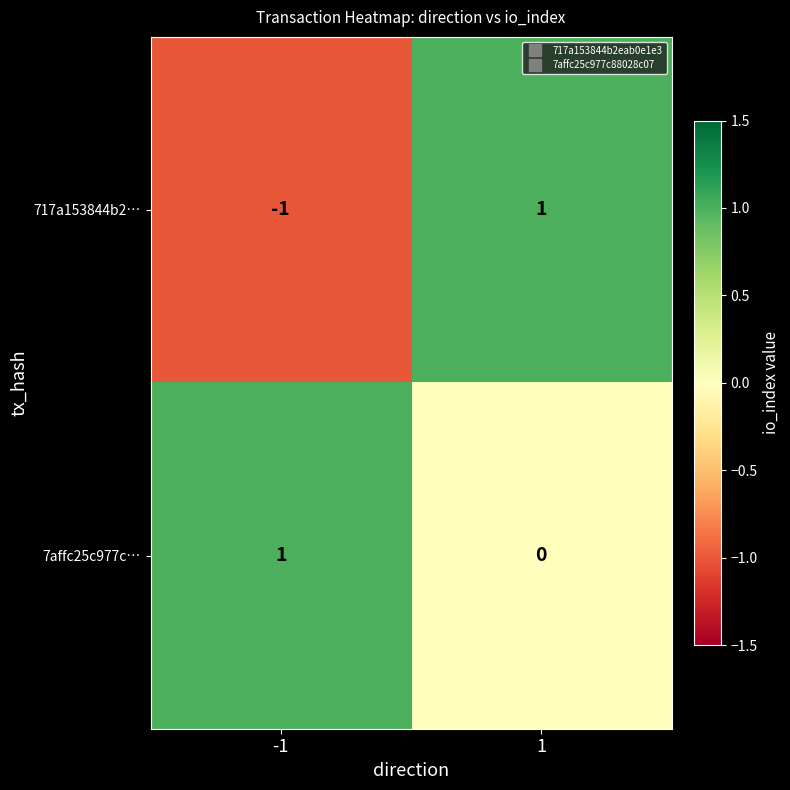

The value of 717a153844b2… at -1 is -1. True or false?

True